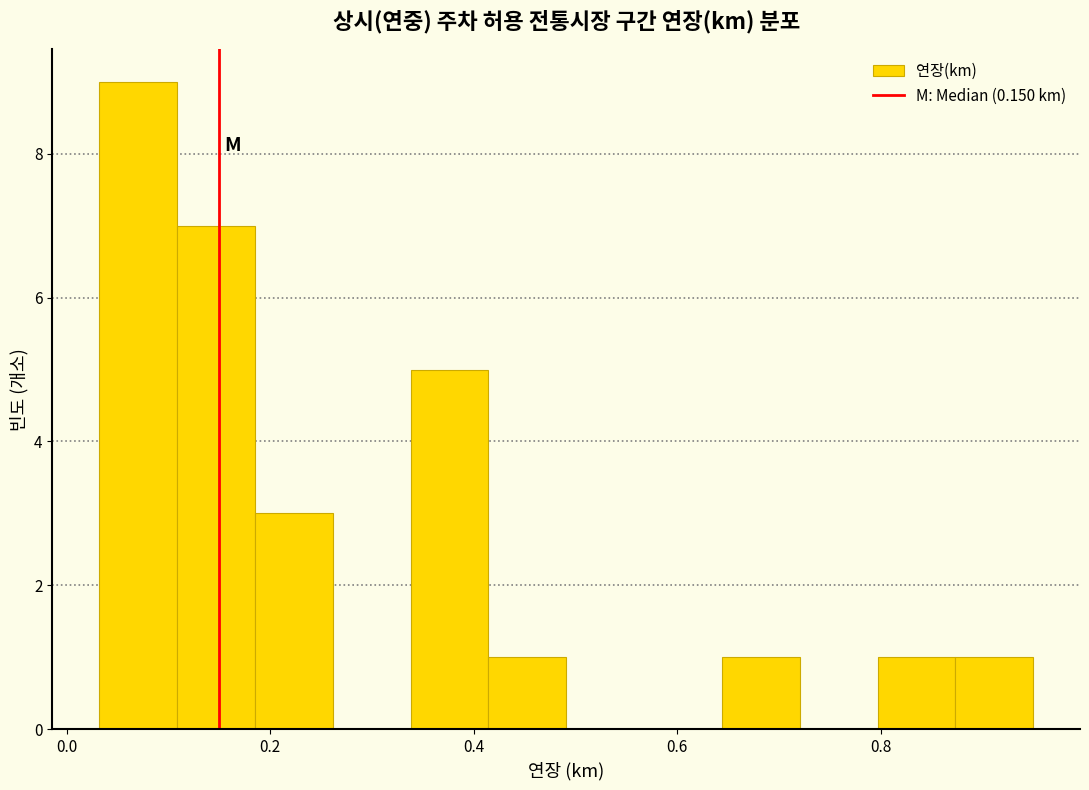

Read against the x-axis, roughly where is the centre of the tallest bar?

0.08